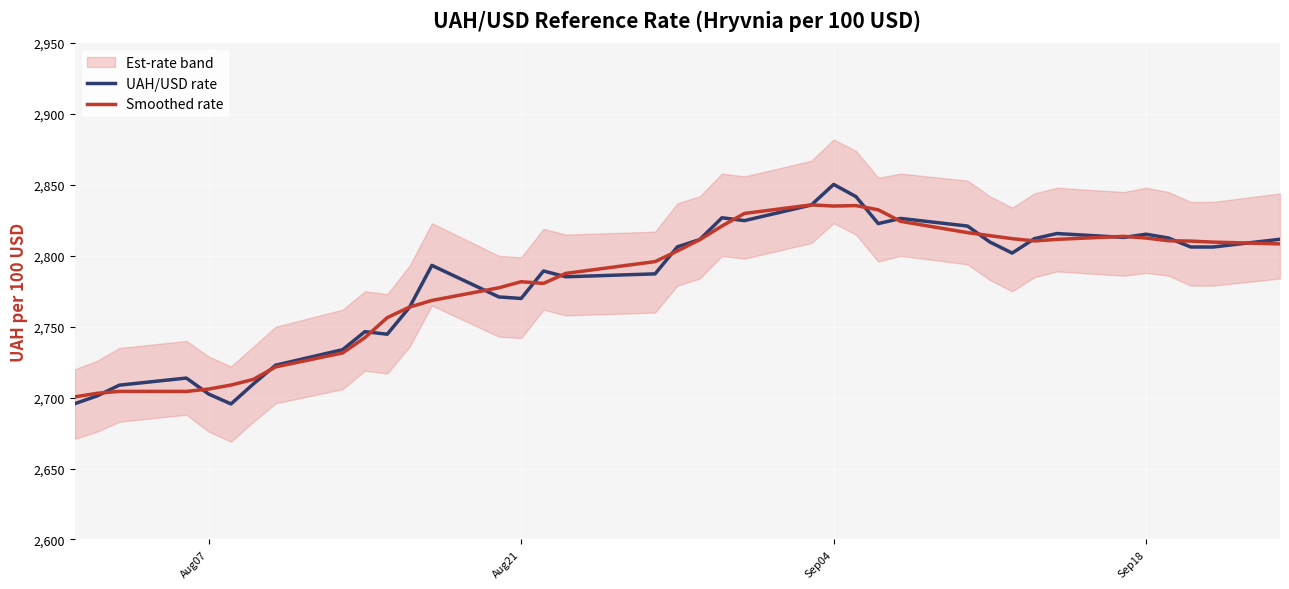

Is it true that UAH/USD rate equals 2769.9 at Aug21?

True